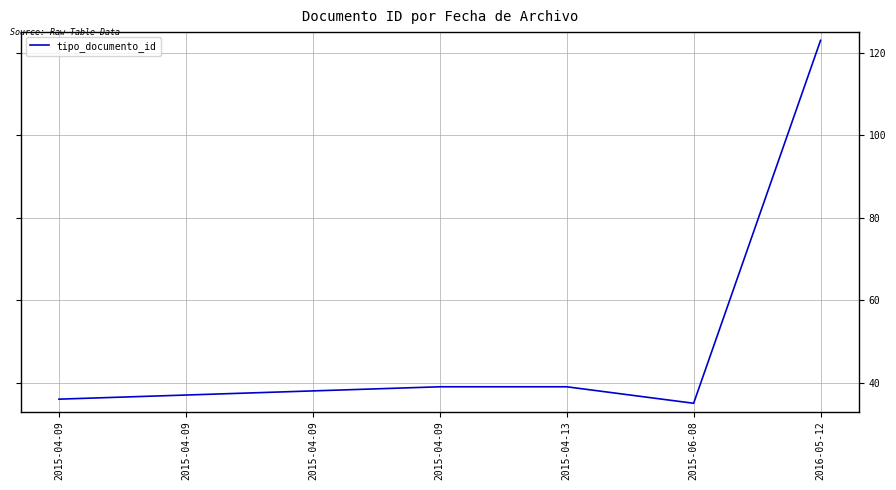

What is the average value?

50